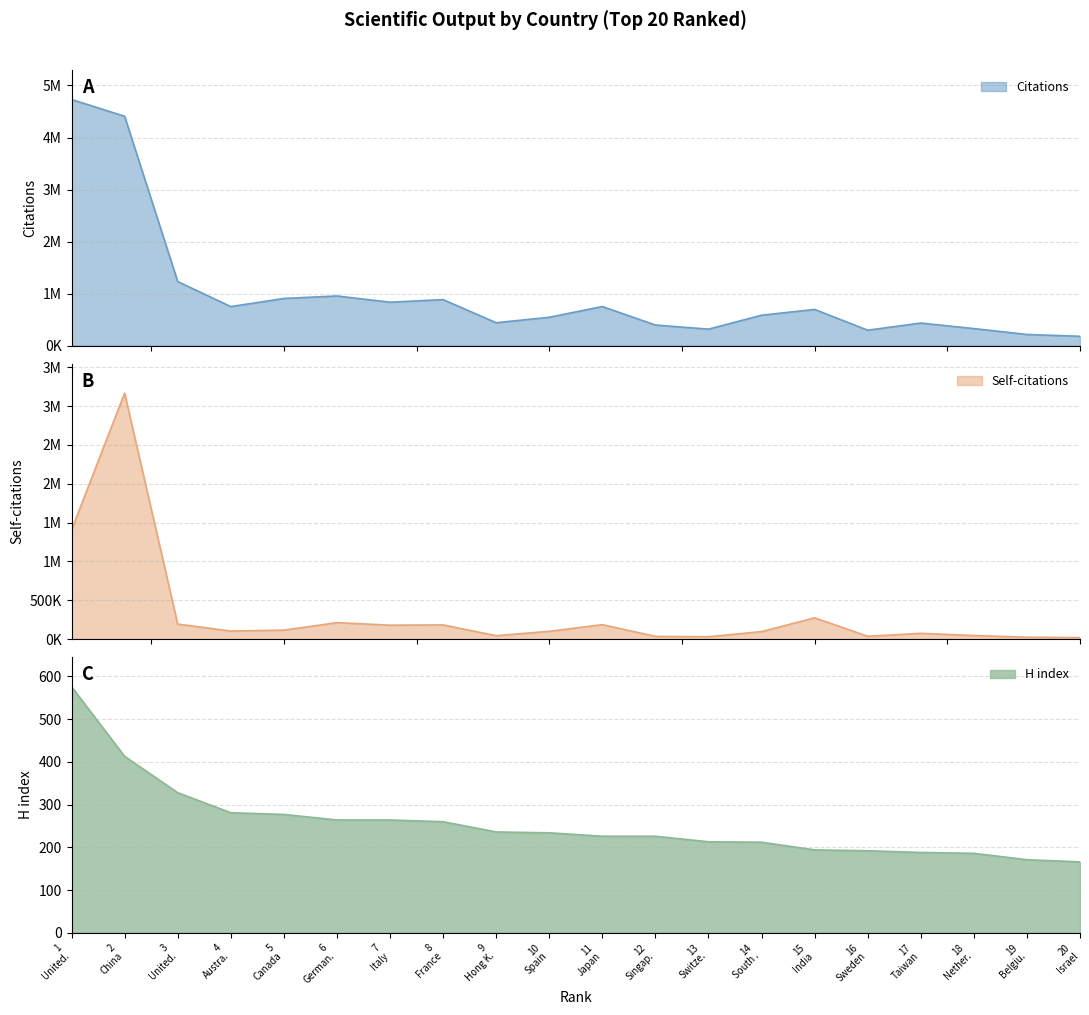

Rank the series by their maximum value, from lowest to highest.

H index, Self-citations, Citations